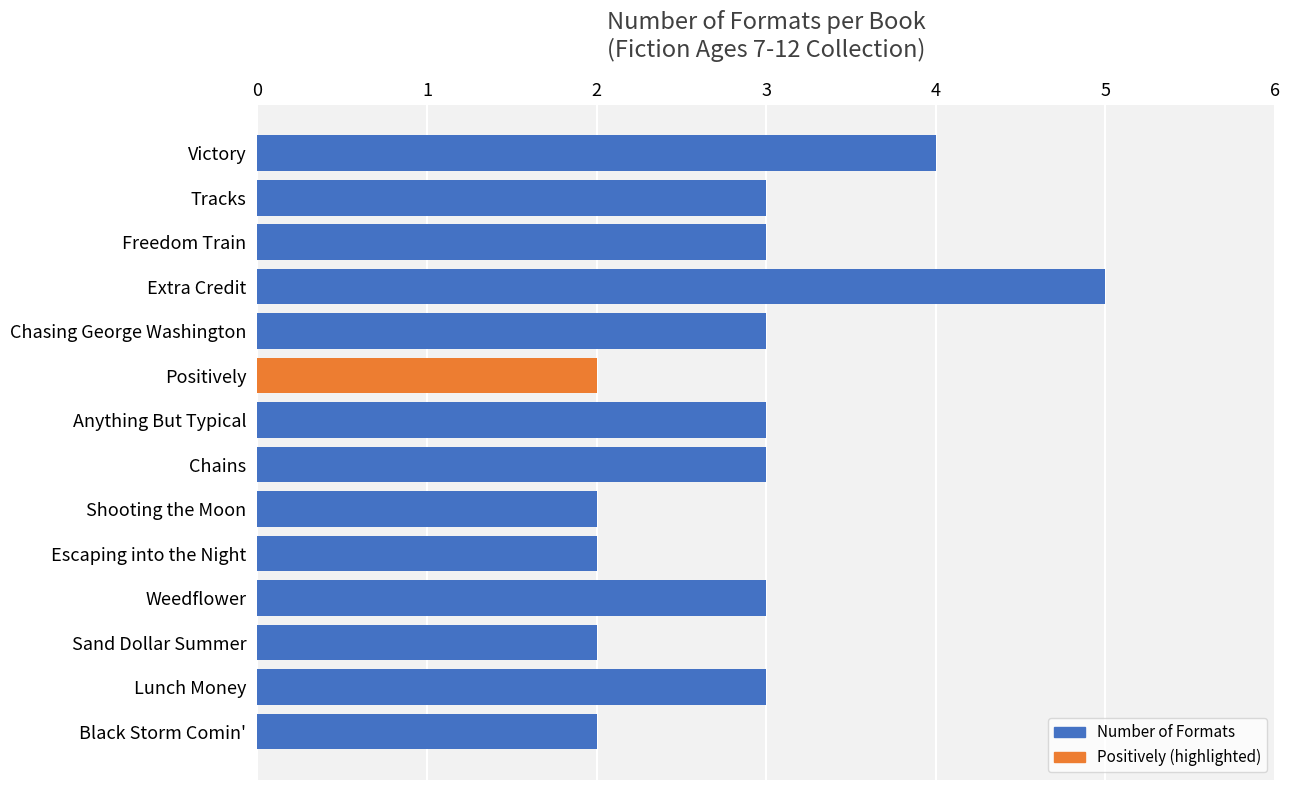

Read the value at Weedflower.

3